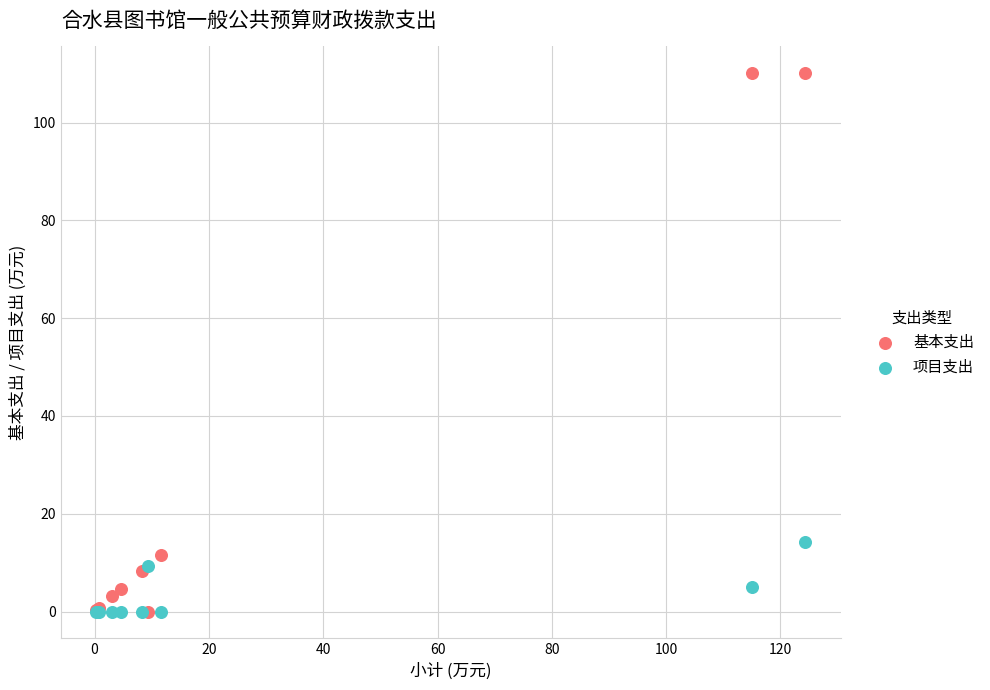

Across all series, what Y value is closest to 55?

14.3